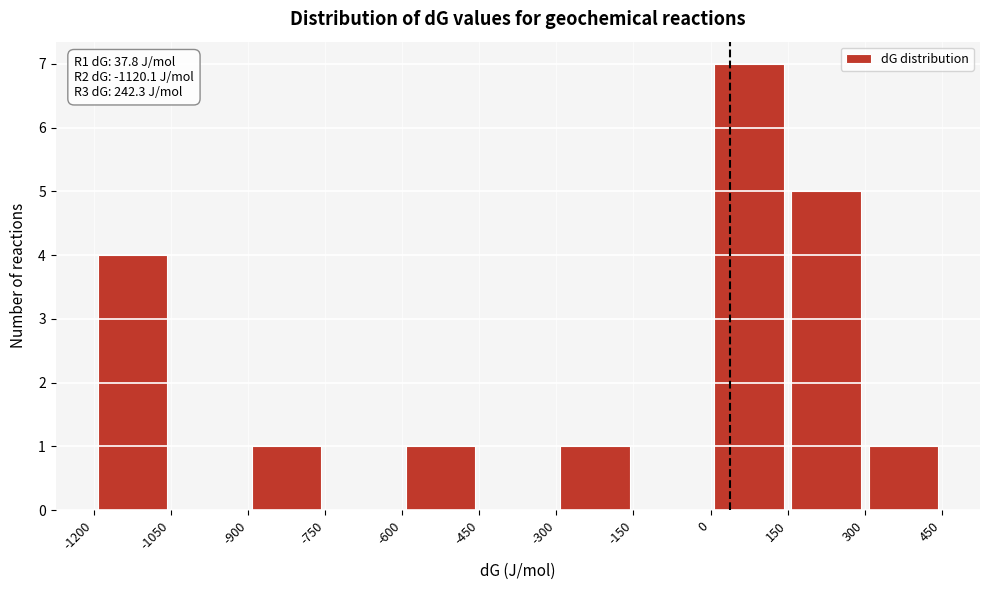

Over which range of the x-axis is the bar tallest?

0 to 150